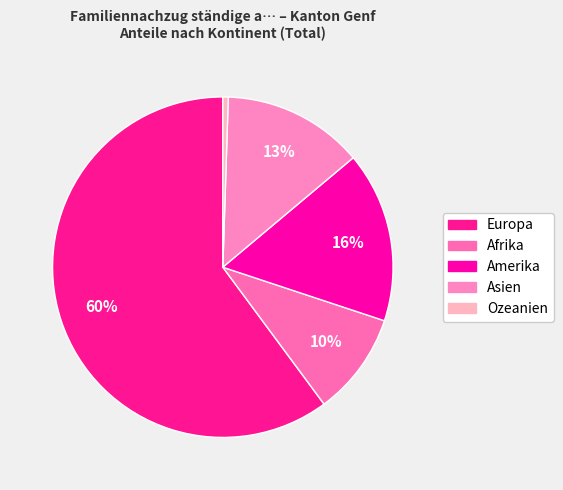

What portion of the pie excludes Asien?

86.6%